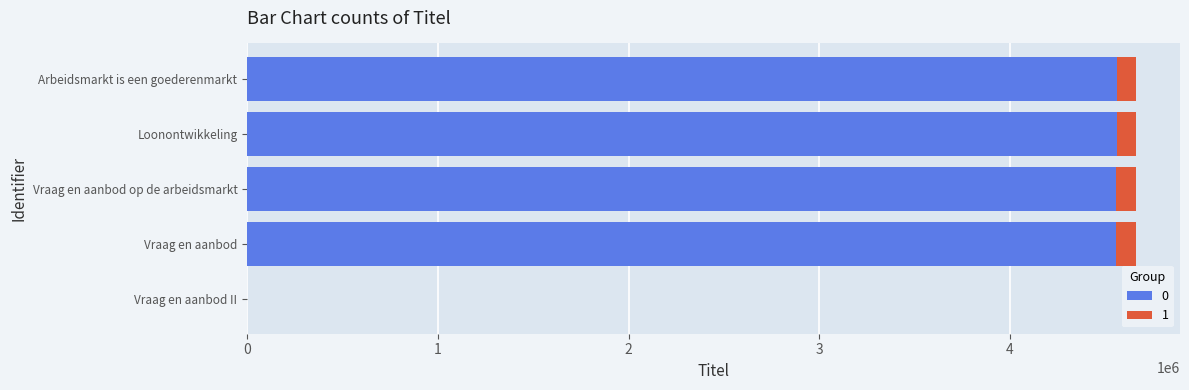

What is the total value across all series at Arbeidsmarkt is een goederenmarkt?

4658982